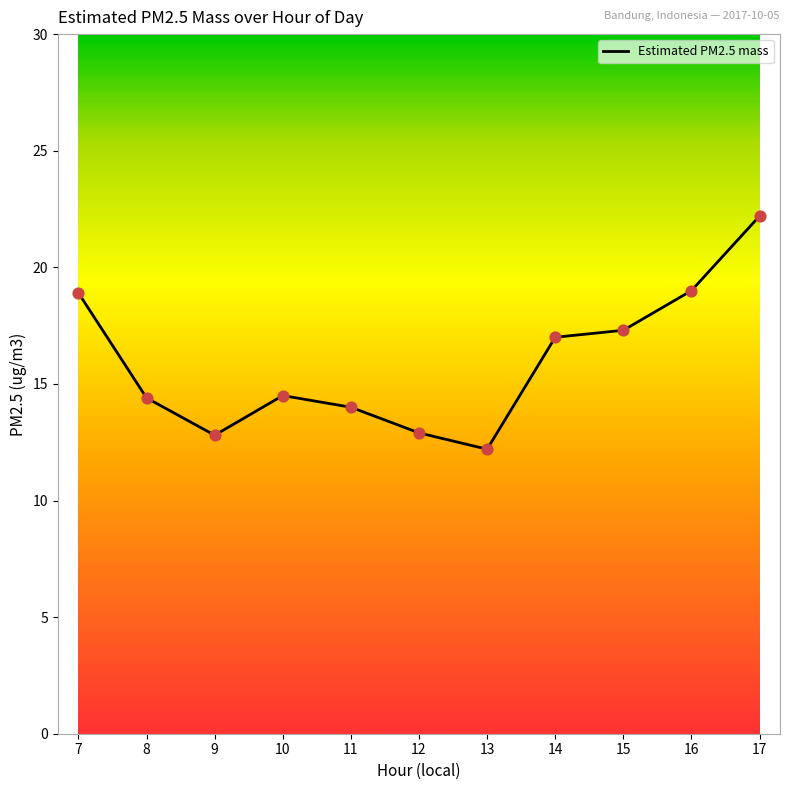

Which has a higher value, 16 or 13?

16